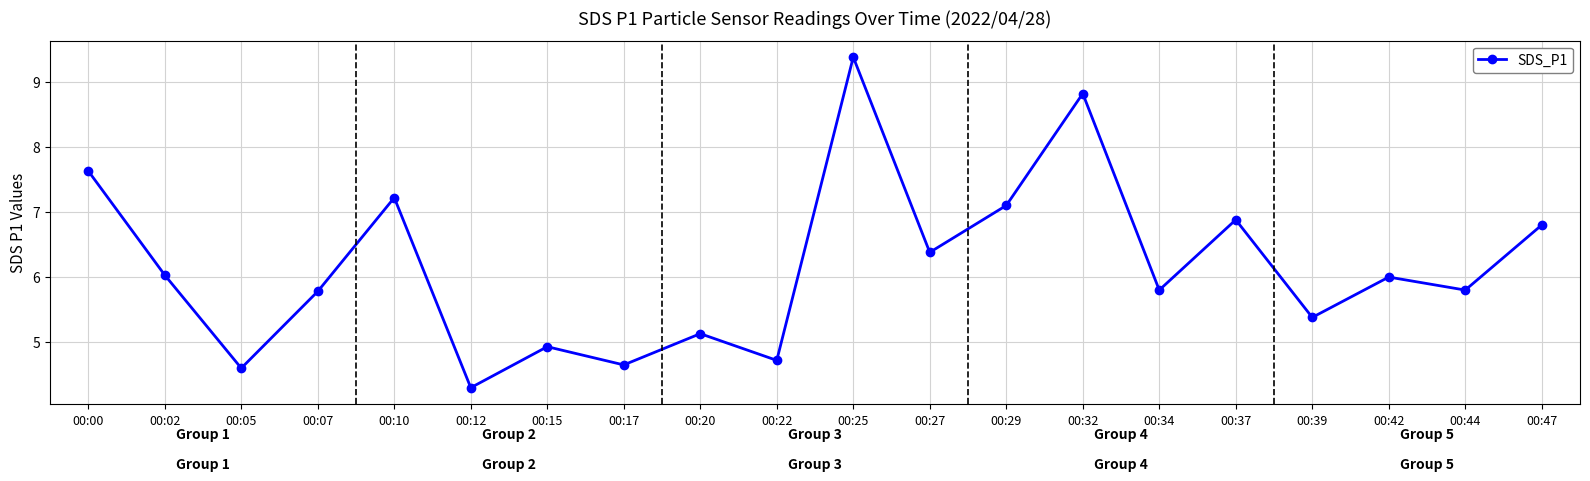

The value at 00:42 is 8.2. True or false?

False